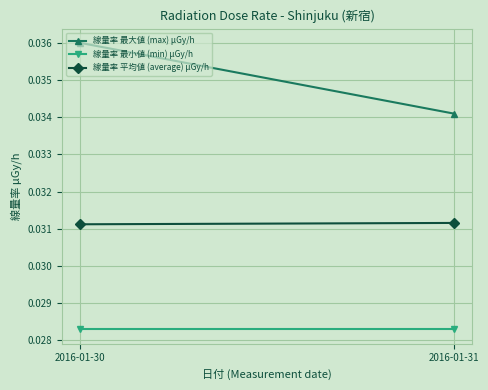

Is the value of 線量率 平均値 (average) μGy/h at 2016-01-30 greater than the value of 線量率 最小値 (min) μGy/h at 2016-01-31?

Yes